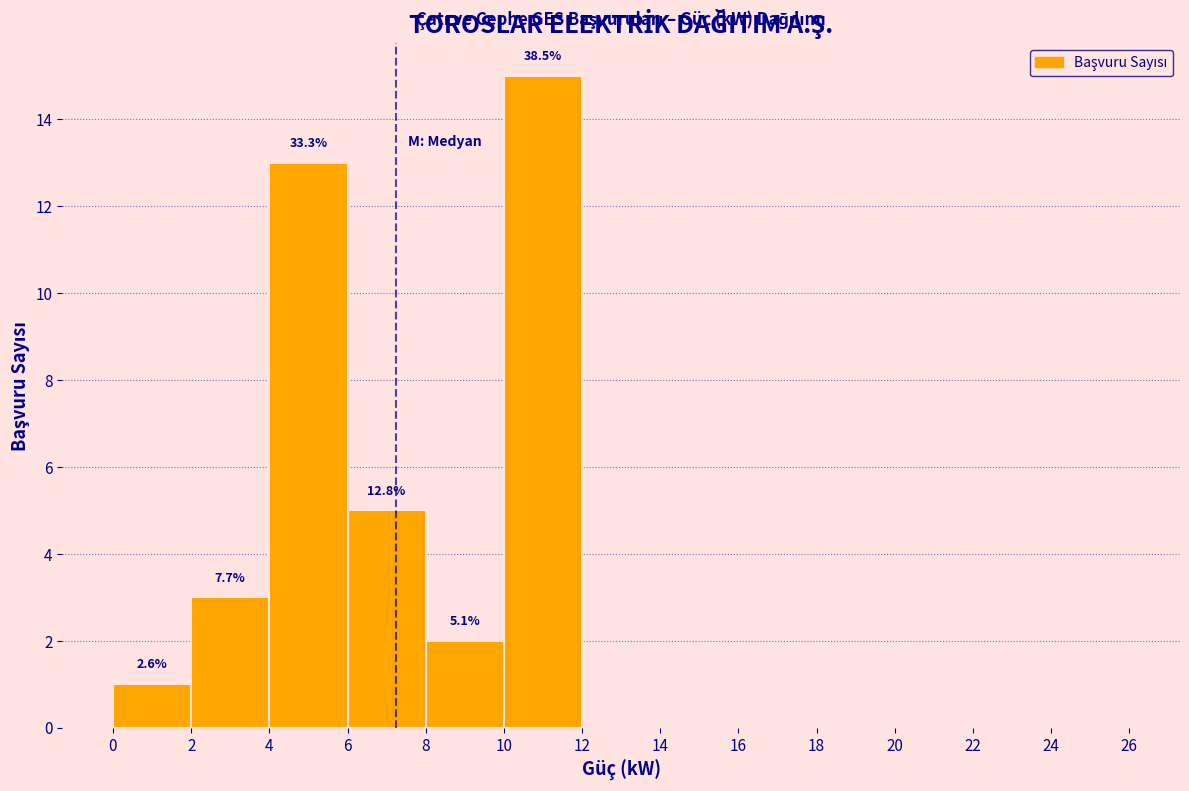

Over which range of the x-axis is the bar tallest?

10 to 12